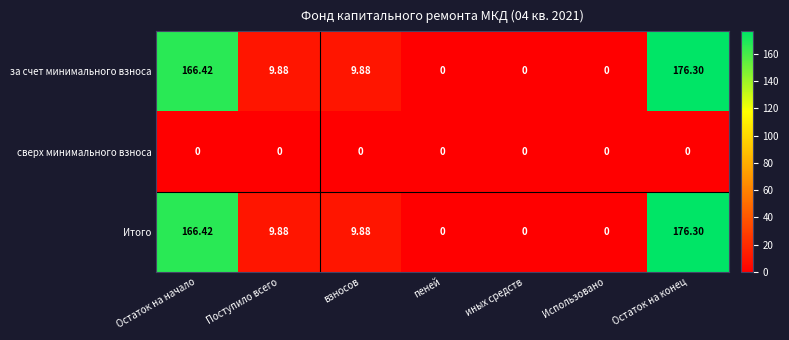

Is the value of Итого at иных средств greater than the value of за счет минимального взноса at Остаток на начало?

No